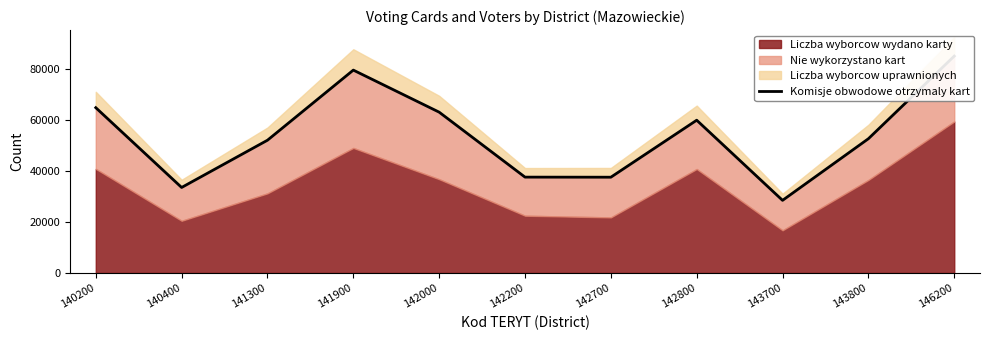

How many interior local valleys (lower than both neighbors) does the data have?

3